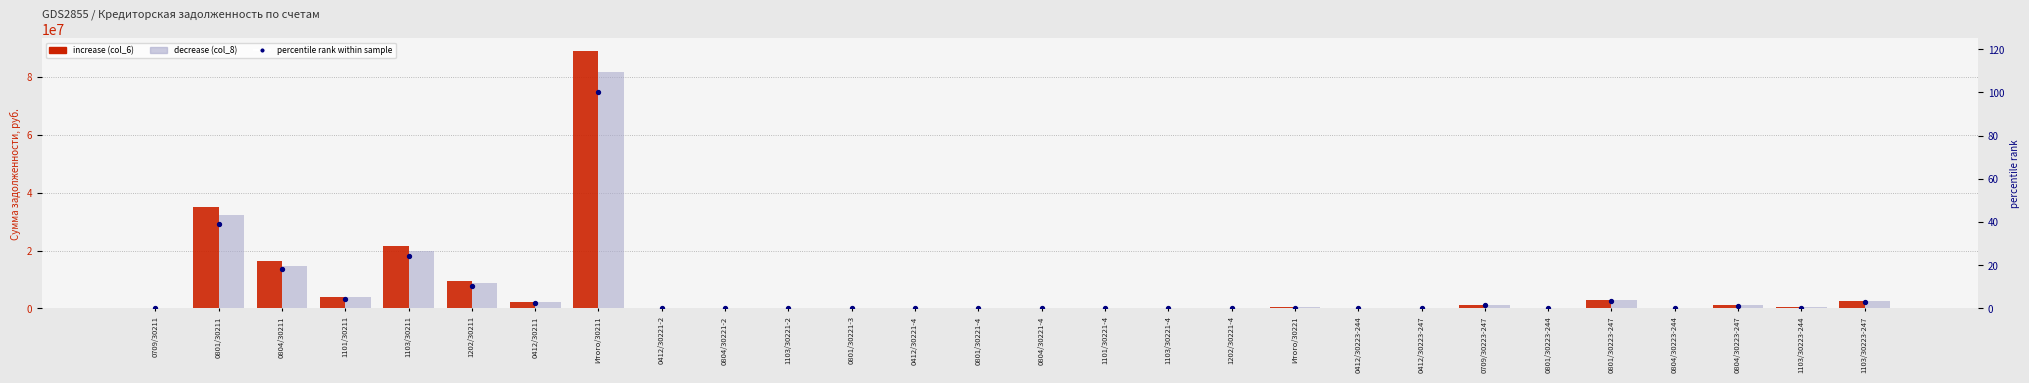

What is the total value across all series at 0804/30221-4?

55041.3